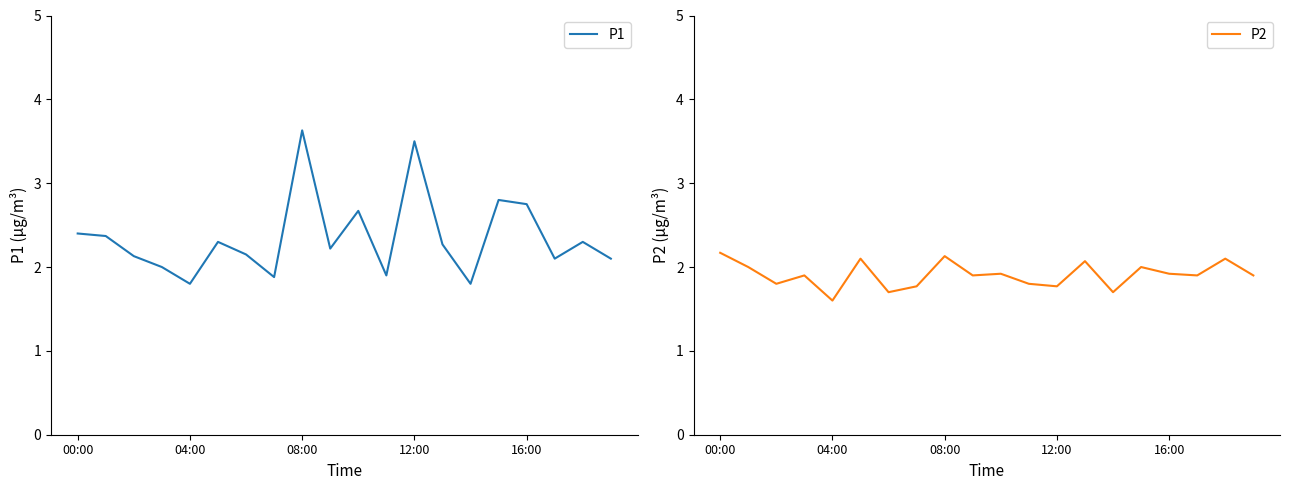

True or false: P2 and P1 cross at least once.

False